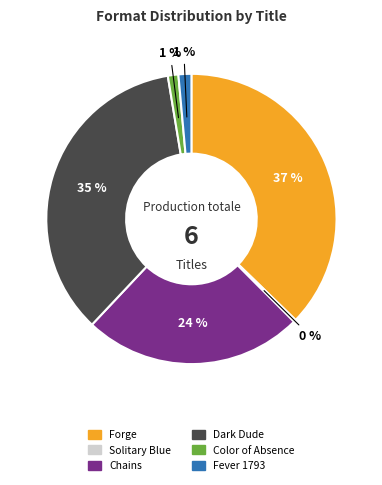

Combined, do Forge and Chains account for over 50%?

Yes